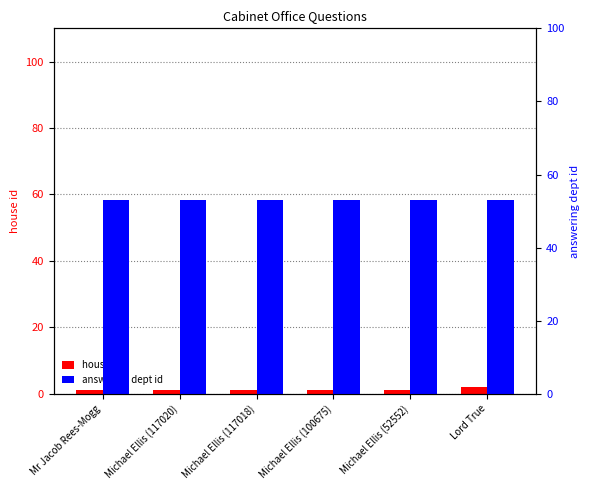

Is it true that house id equals 2 at Lord True?

True